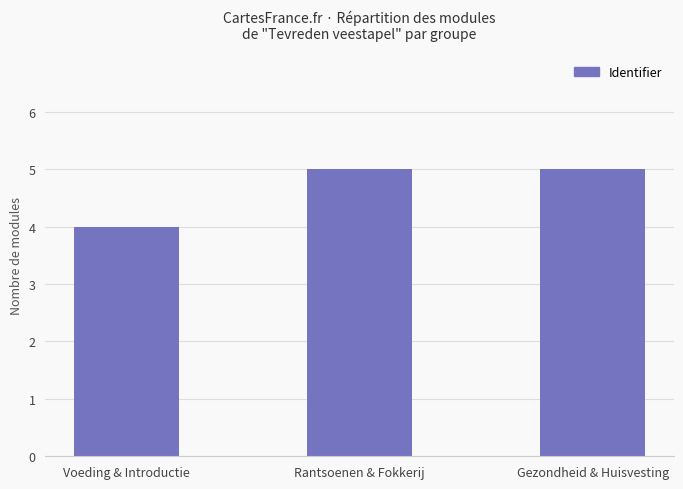

What is the sum of all values?

14